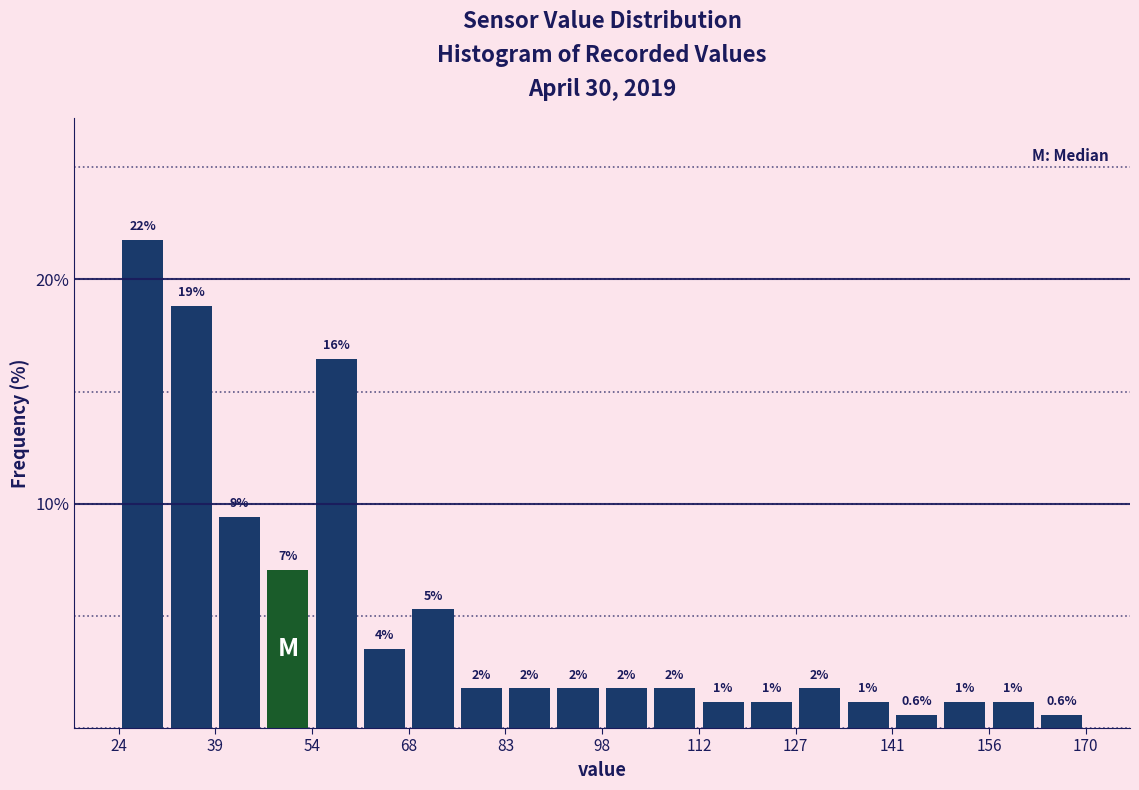

Around what value on the x-axis is the tallest bar? Give the approximate position of its centre, as read against the axis.

28